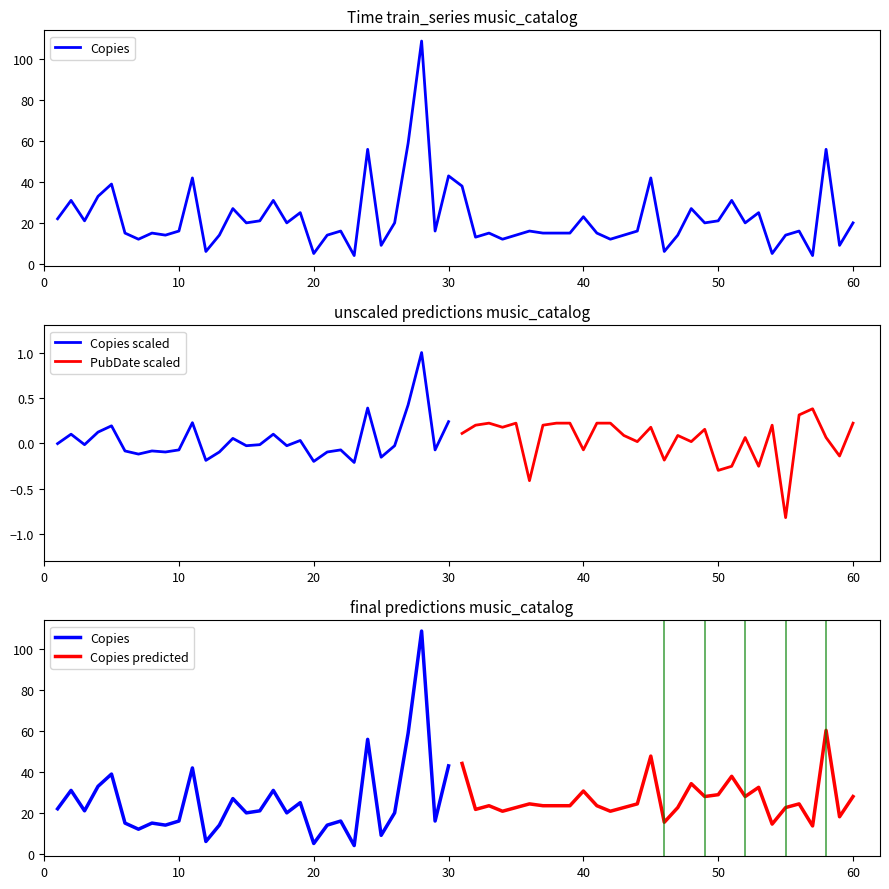

Is this an area chart (filled region under the line)?

No